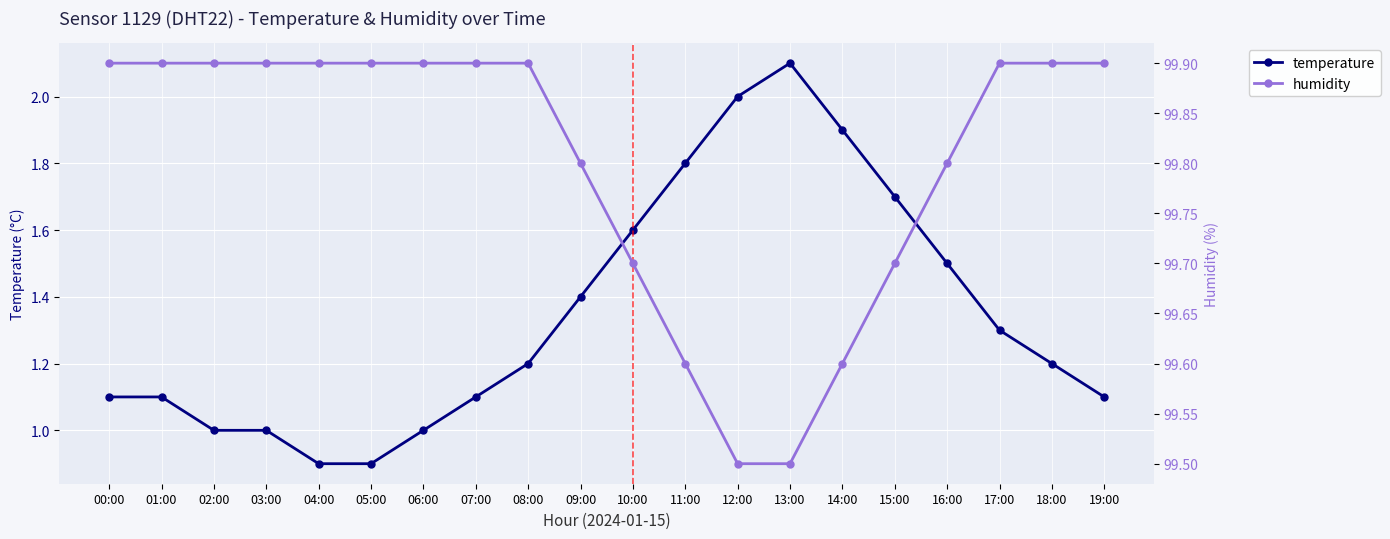

Which series has the largest total across all categories?

humidity